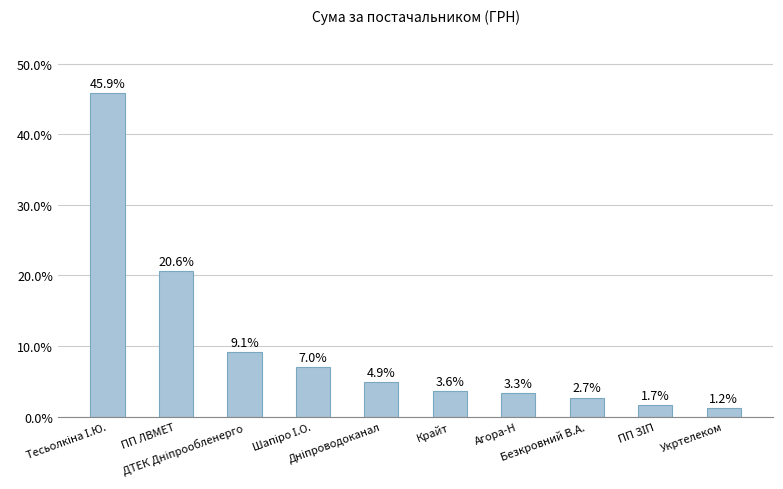

What is the smallest value displayed?

1.2